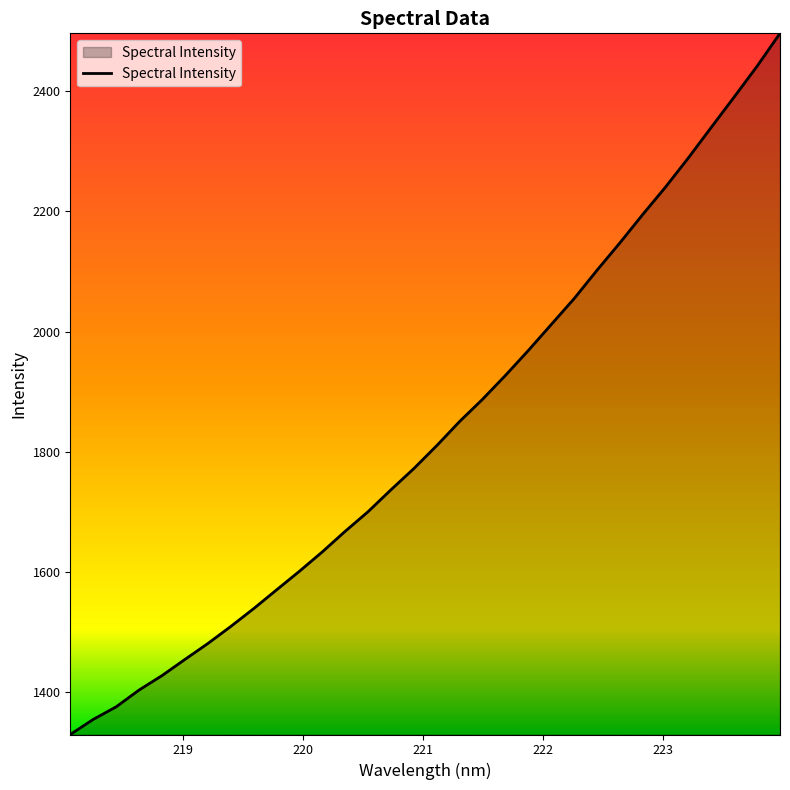

How many series are shown in this chart?

1